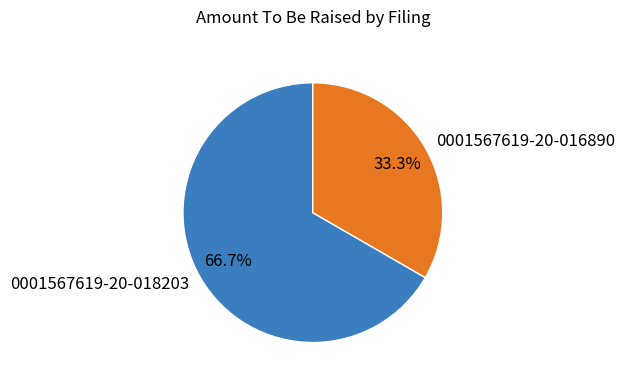

Rank the categories by value from highest to lowest.

0001567619-20-018203, 0001567619-20-016890